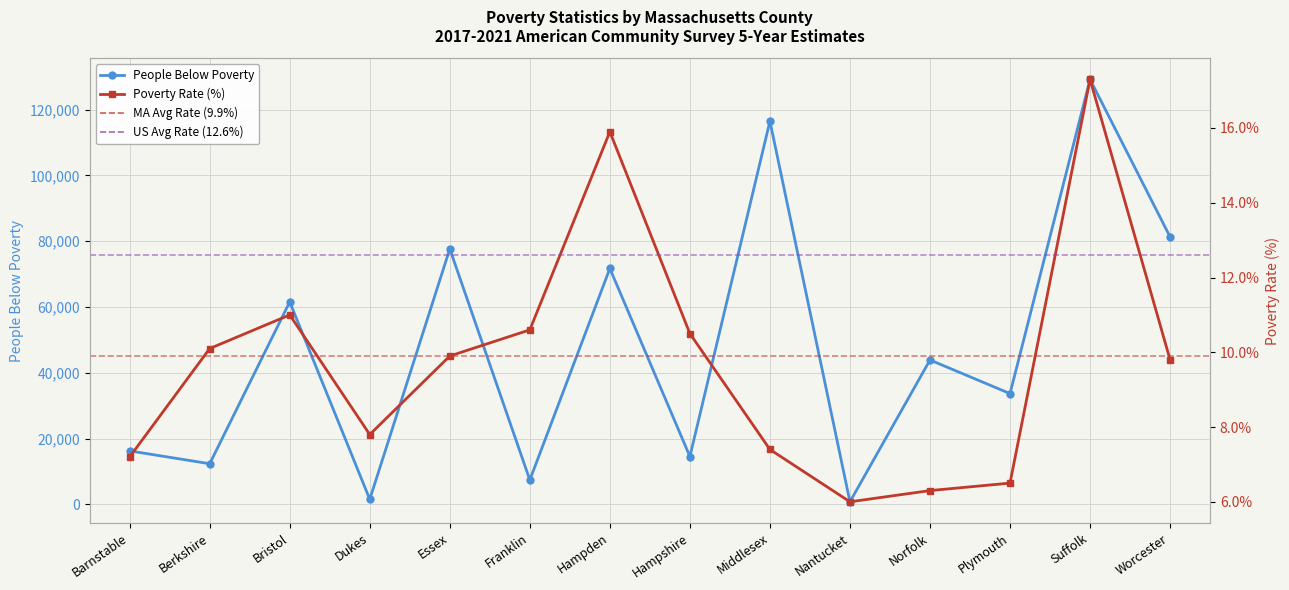

At which category does the chart reach its minimum across all series?

Nantucket